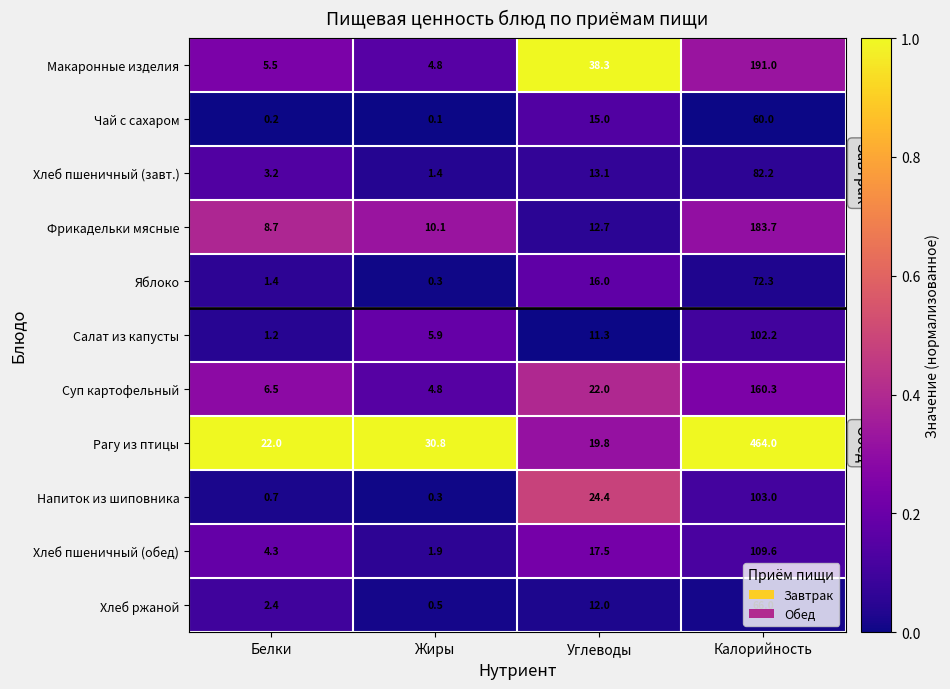

Rank the series by their maximum value, from highest to lowest.

Рагу из птицы, Макаронные изделия, Фрикадельки мясные, Суп картофельный, Хлеб пшеничный (обед), Напиток из шиповника, Салат из капусты, Хлеб пшеничный (завт.), Яблоко, Хлеб ржаной, Чай с сахаром